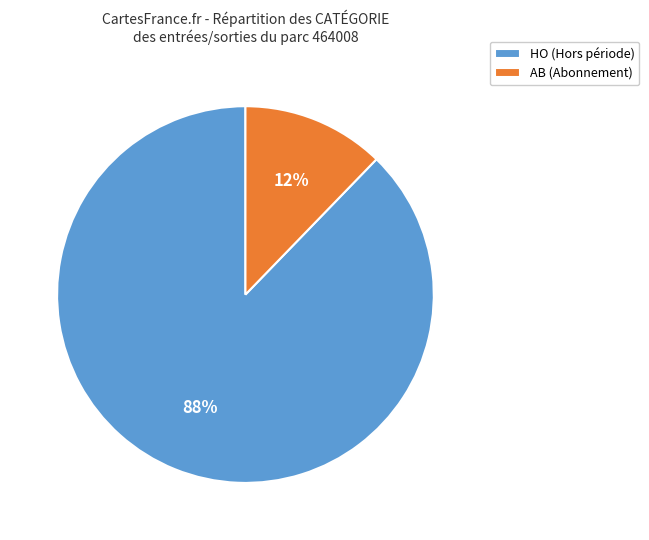

The AB slice represents 12% of the pie. True or false?

True